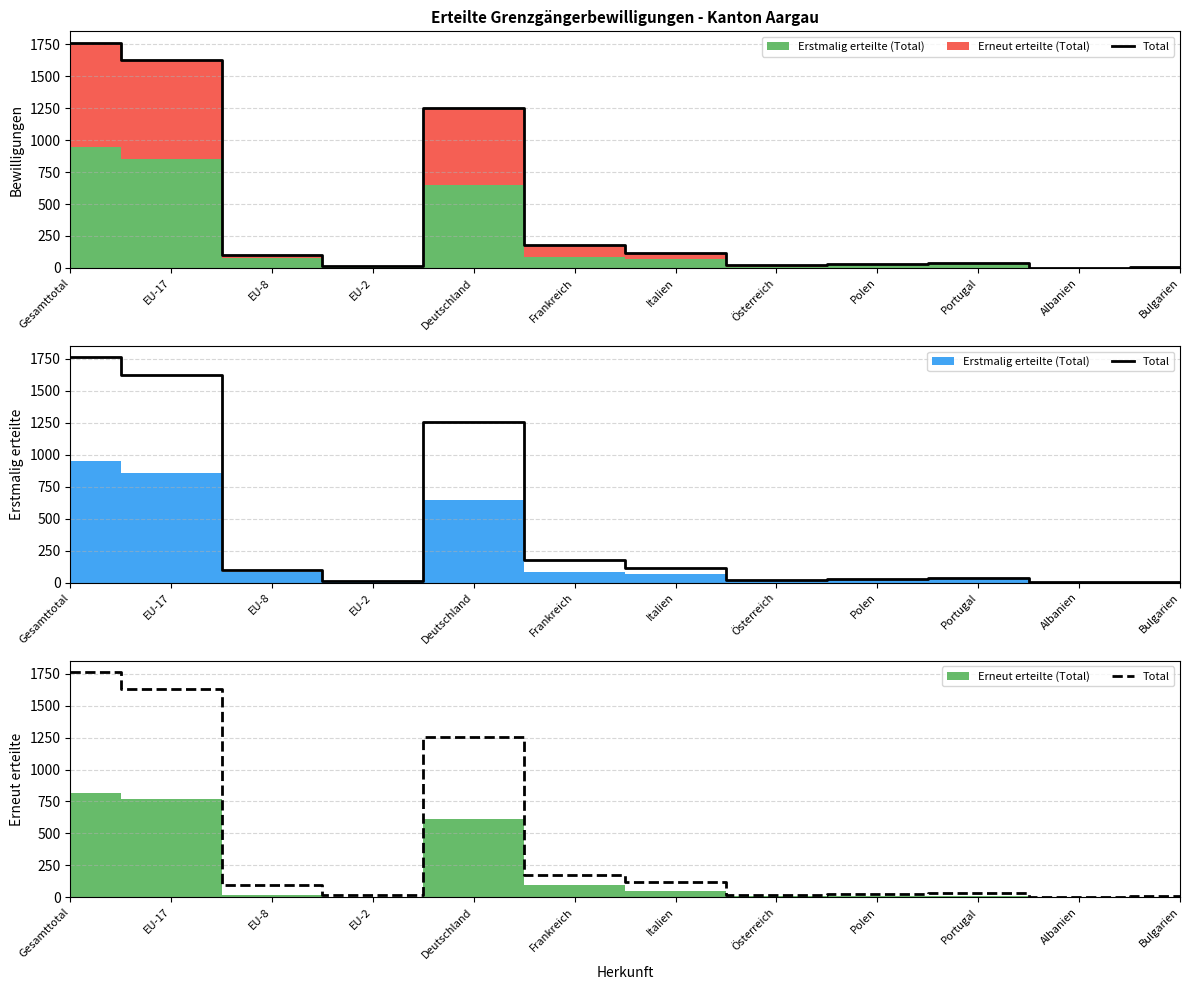

Reading left to right, list all the values displayed in this chart.

Gesamttotal=1763	EU-17=1628	EU-8=99	EU-2=15	Deutschland=1255	Frankreich=178	Italien=118	Österreich=20	Polen=29	Portugal=37	Albanien=2	Bulgarien=8